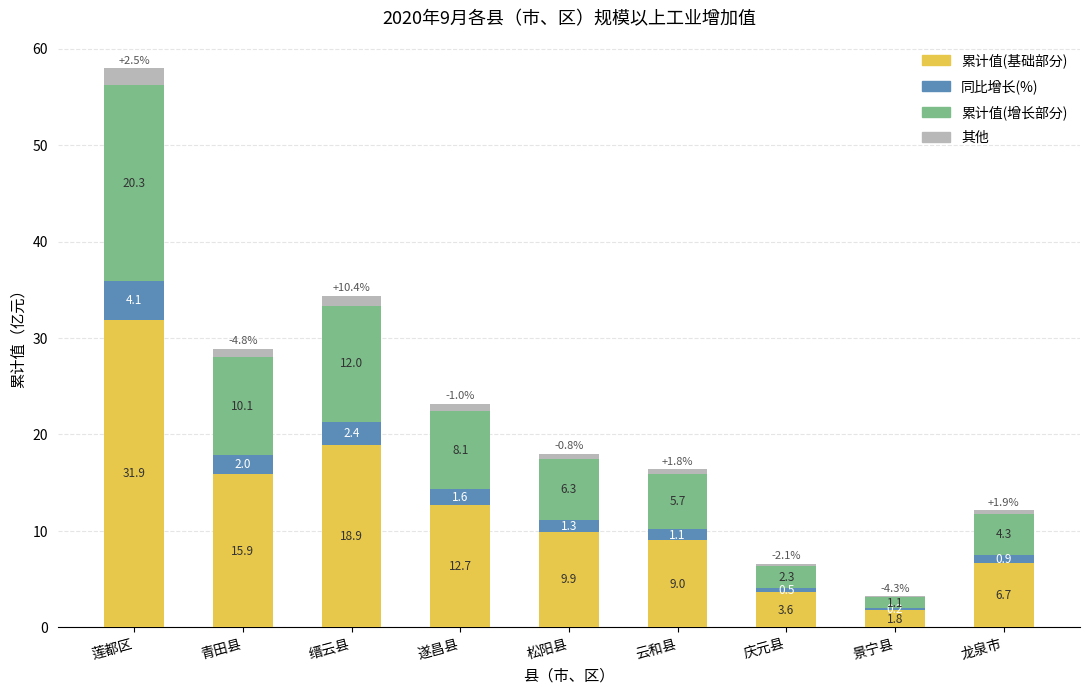

What are all the series names shown in the legend?

累计值(基础部分), 同比增长(%), 累计值(增长部分), 其他